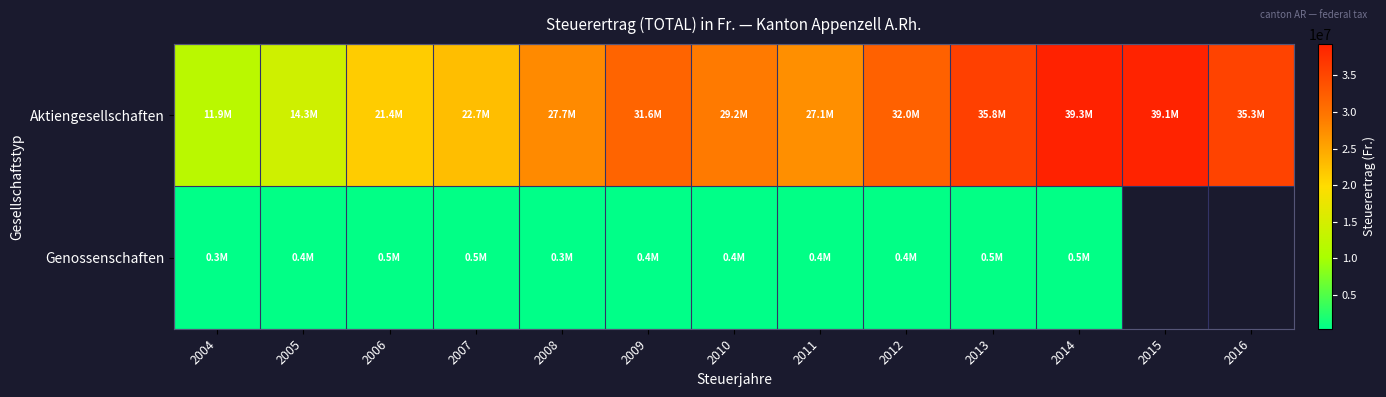

List the labels in order of Aktiengesellschaften value, smallest first.

2004, 2005, 2006, 2007, 2011, 2008, 2010, 2009, 2012, 2016, 2013, 2015, 2014